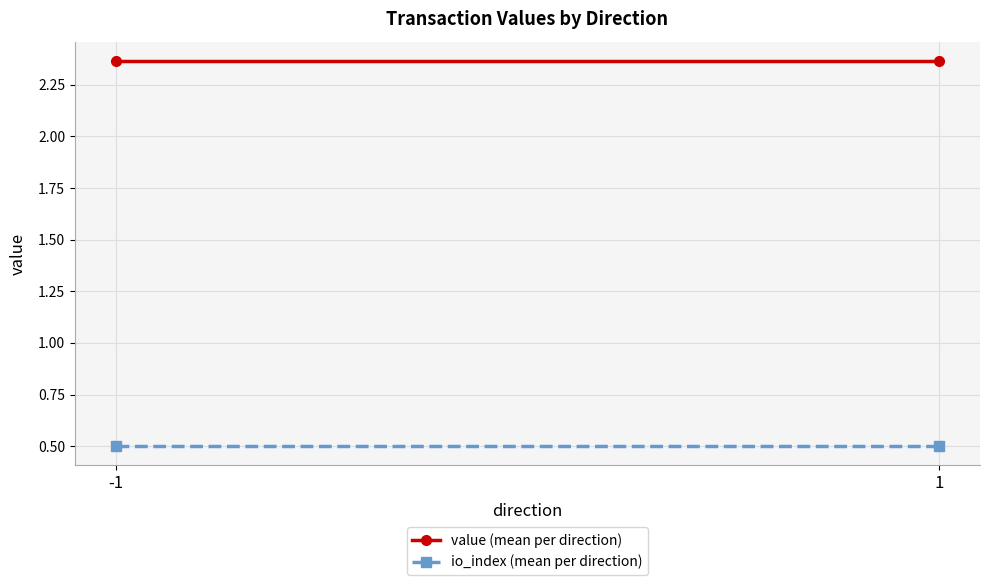

Which has a higher value, 1 or -1?

1